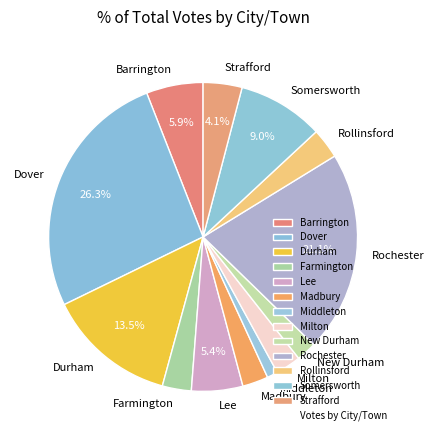

Combined, what portion of the pie is Dover and Somersworth?

35.3%